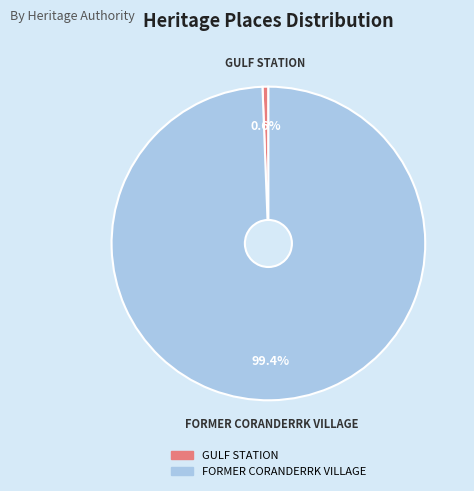

True or false: GULF STATION accounts for 11% of the total.

False